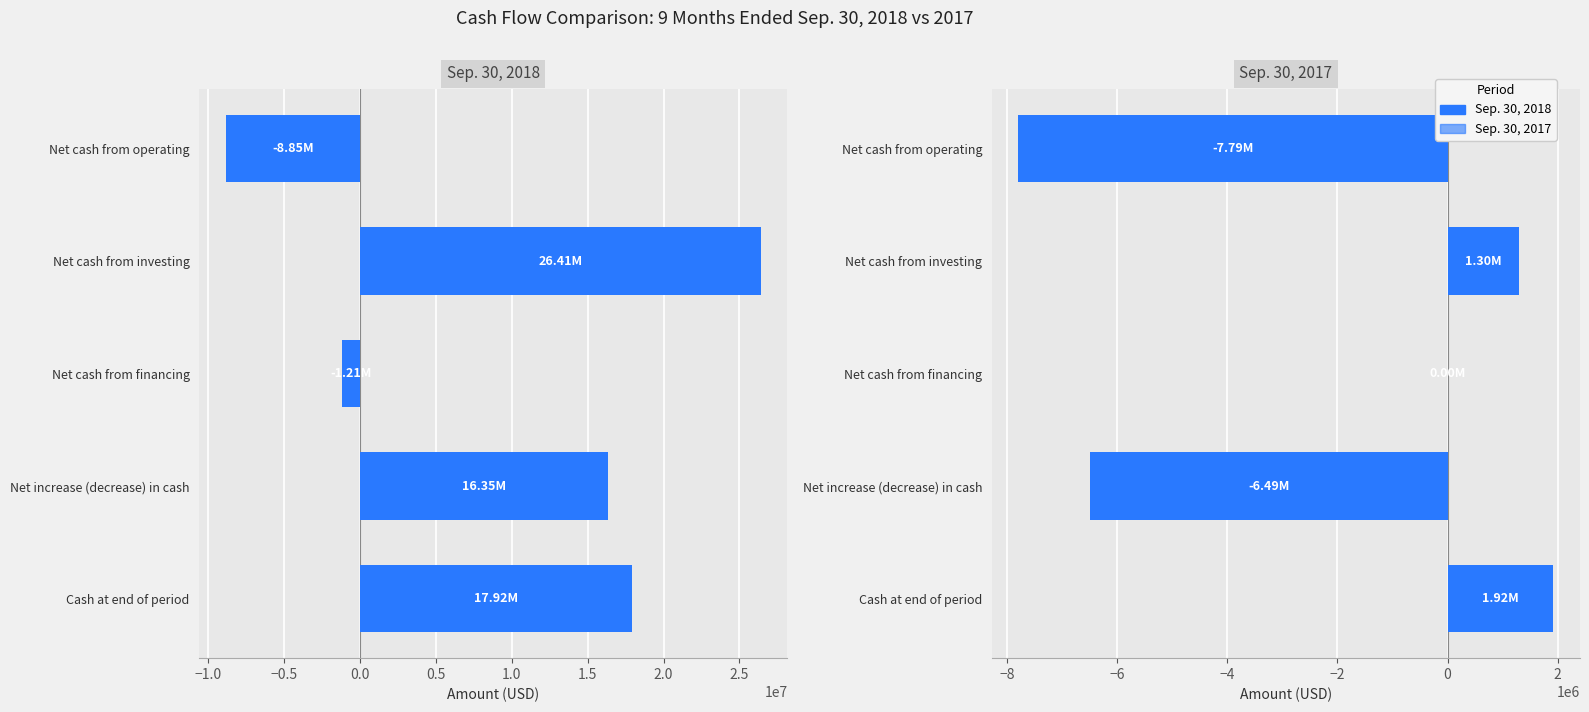

Reading right to left, what are all the values shown in this chart?

Sep. 30, 2018: 17922000	16351000	-1210000	26407000	-8846000
Sep. 30, 2017: 1918000	-6487000	0	1304000	-7791000